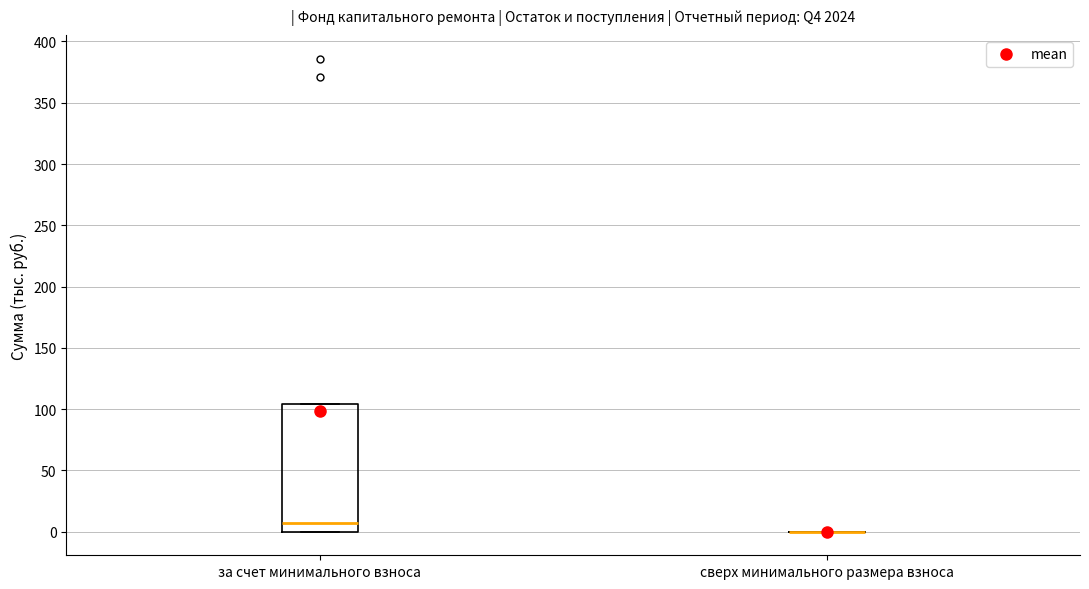

Which box is the tallest, from its lower edge to its upper edge?

за счет минимального взноса